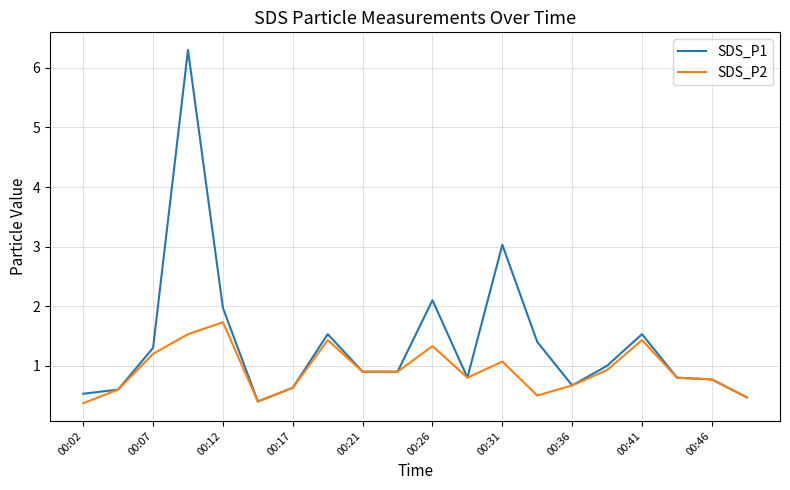

What is the average value of the SDS_P1 series?

1.4